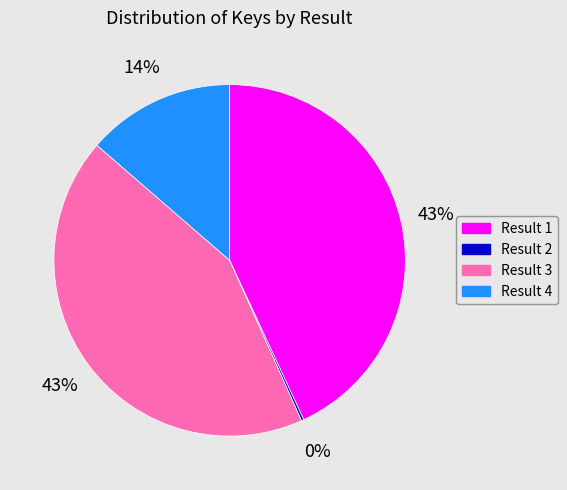

What percentage is the Result 3 slice, to the nearest percent?

43%